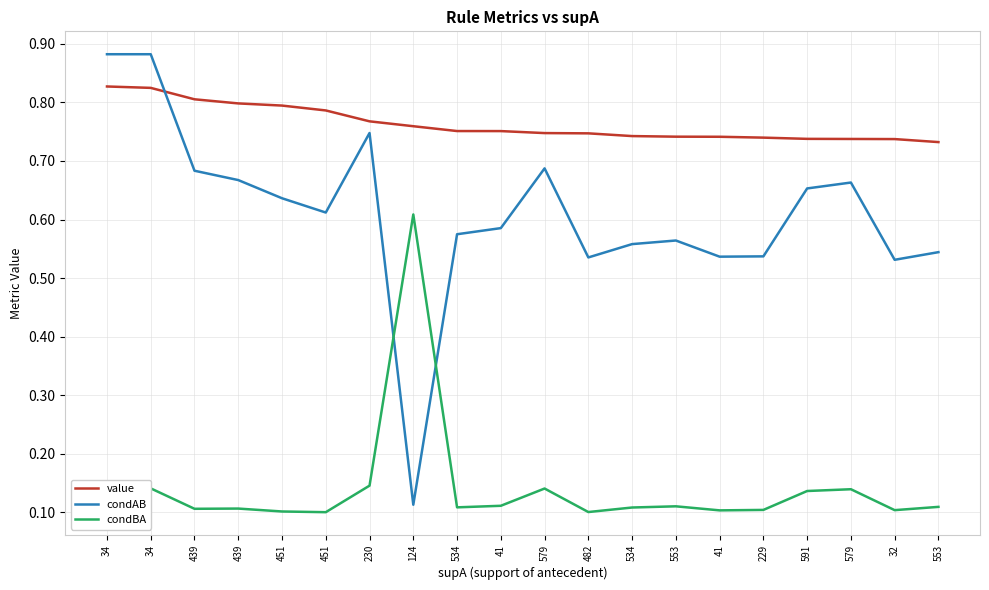

What is the total value across all series at 534?

1.4